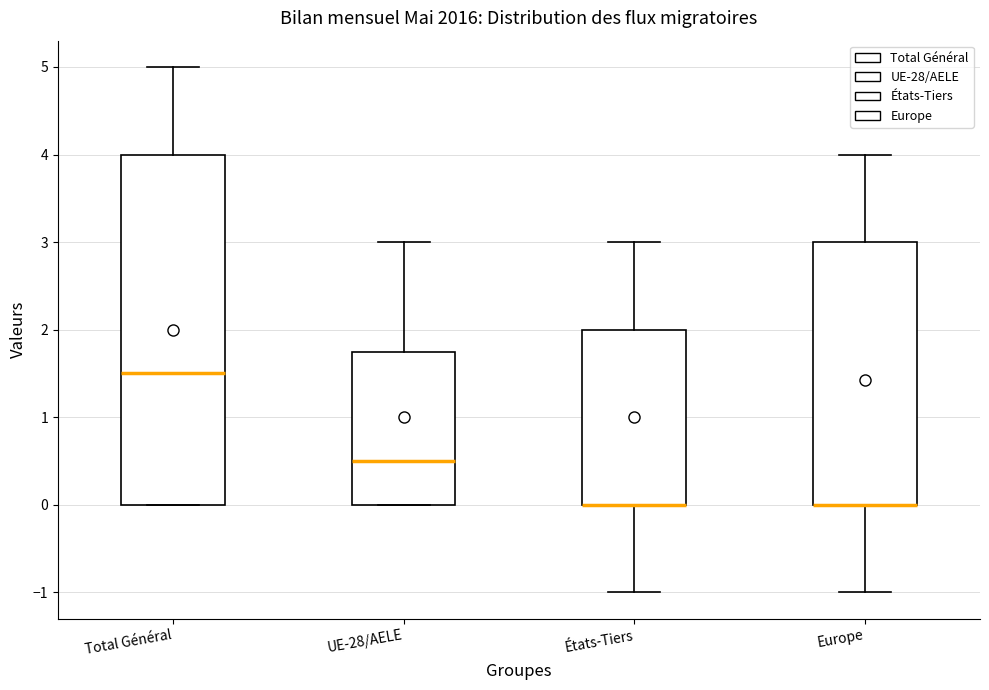

Reading left to right, read every box against the y-axis: the position of its median line, the range the box covers, and the ends of its whiskers. The values are not printed on the chart, so give them approximately, as read against the axis.

Total Général: median 1.5, box 0.0 to 4.0, whiskers 0.0 to 5.0
UE-28/AELE: median 0.5, box 0.0 to 1.8, whiskers 0.0 to 3.0
États-Tiers: median 0.0 (drawn on the box's lower edge), box 0.0 to 2.0, whiskers -1.0 to 3.0
Europe: median 0.0 (drawn on the box's lower edge), box 0.0 to 3.0, whiskers -1.0 to 4.0